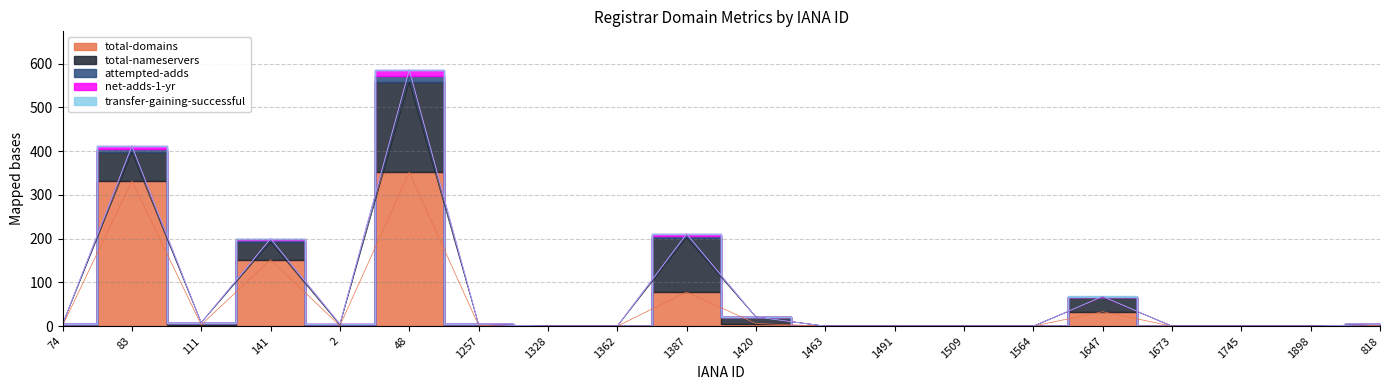

How many categories are shown in the chart?

20